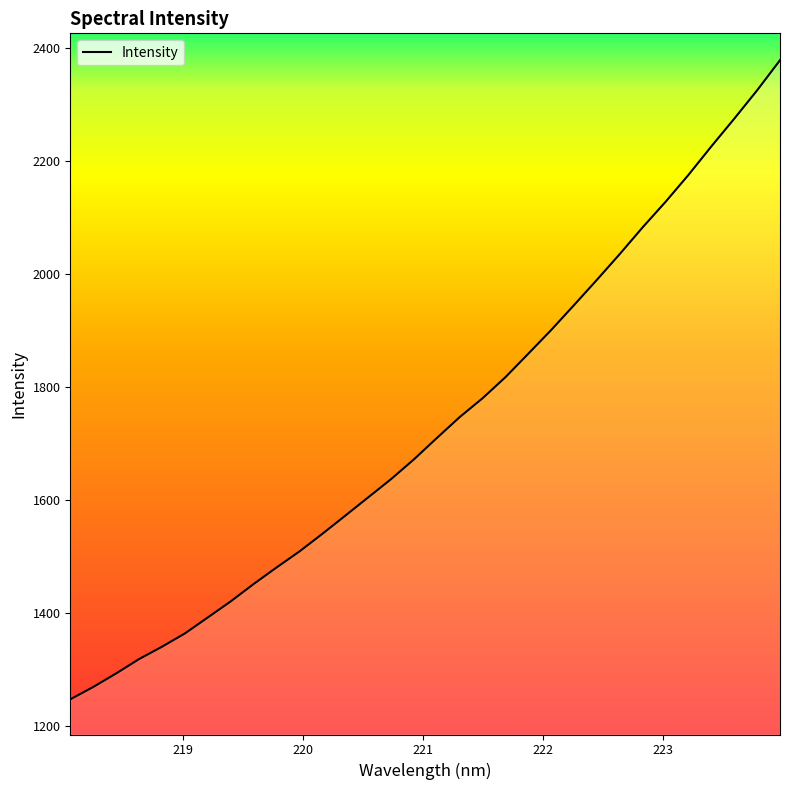

What is the minimum value shown in the chart?

1246.6